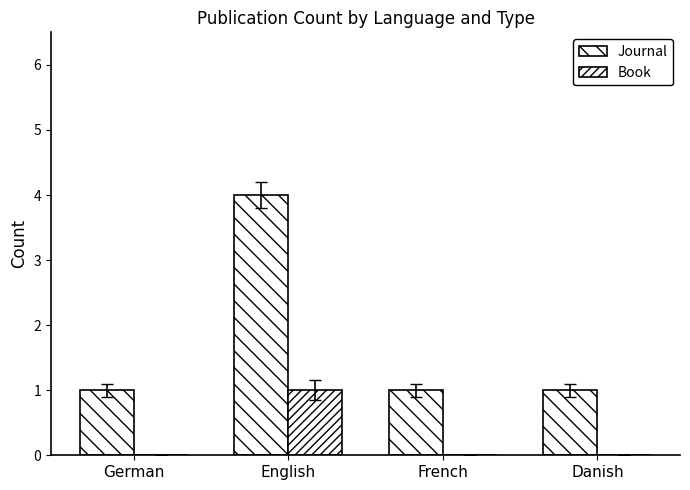

Are the bars grouped side by side (vs. stacked)?

Yes